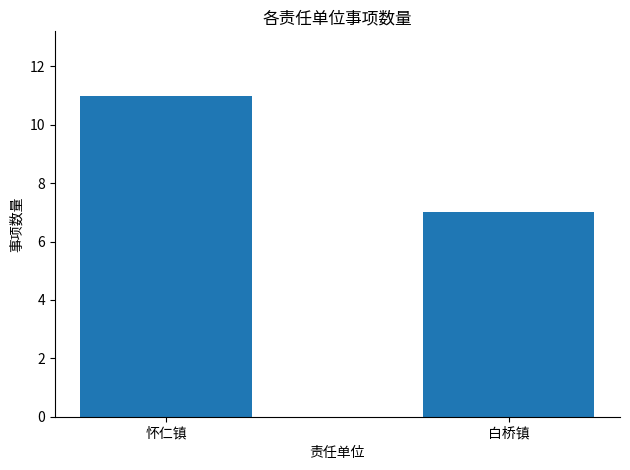

Reading left to right, extract all data points from this chart.

11	7